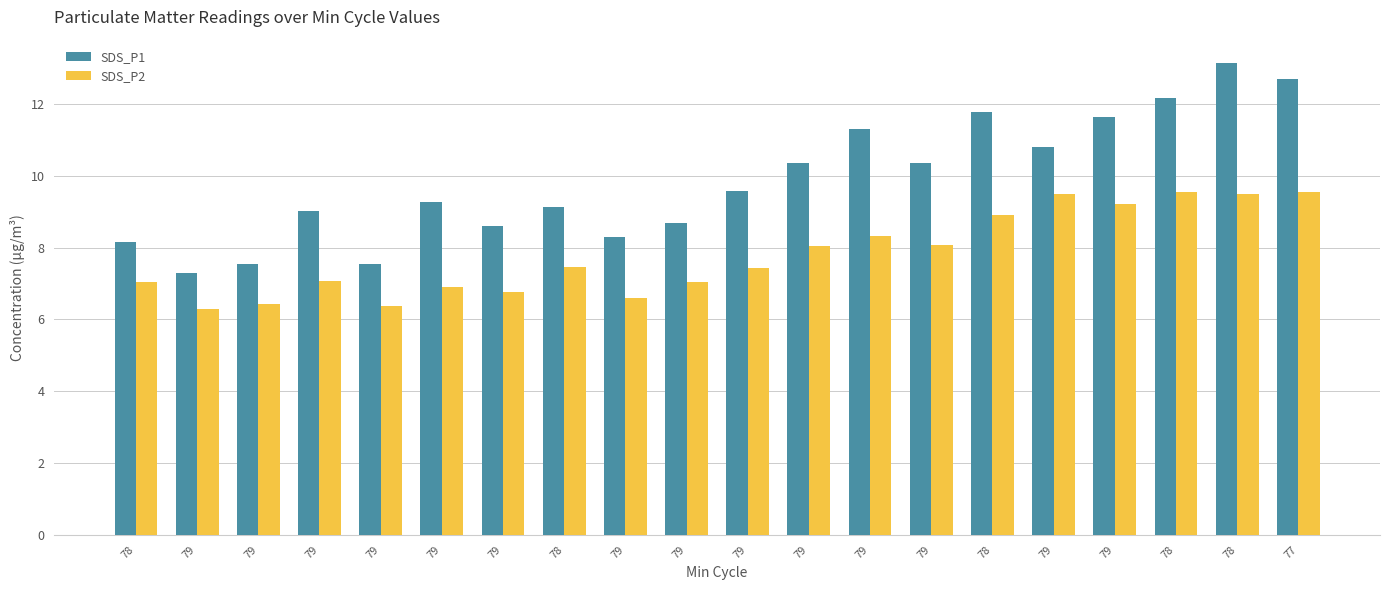

Reading left to right, list all the values displayed in this chart.

SDS_P1: 8.2	7.3	7.5	9.0	7.5	9.3	8.6	9.1	8.3	8.7	9.6	10.3	11.3	10.3	11.8	10.8	11.6	12.2	13.1	12.7
SDS_P2: 7.0	6.3	6.4	7.1	6.4	6.9	6.8	7.5	6.6	7.0	7.4	8.1	8.3	8.1	8.9	9.5	9.2	9.6	9.5	9.6